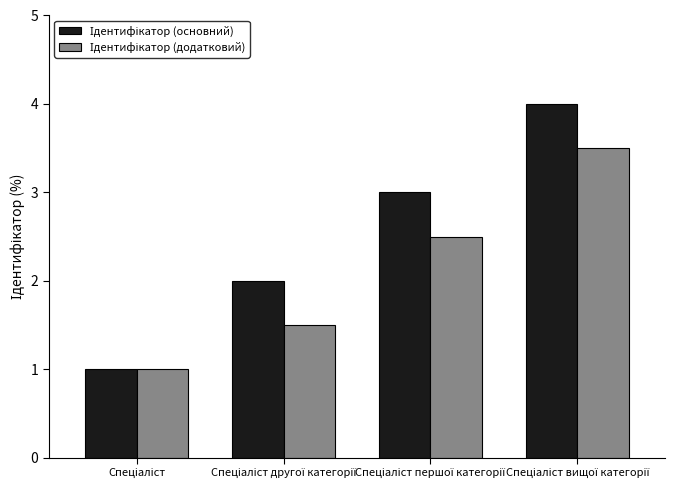

Reading right to left, extract all data points from this chart.

Ідентифікатор (основний): 4.0	3.0	2.0	1.0
Ідентифікатор (додатковий): 3.5	2.5	1.5	1.0